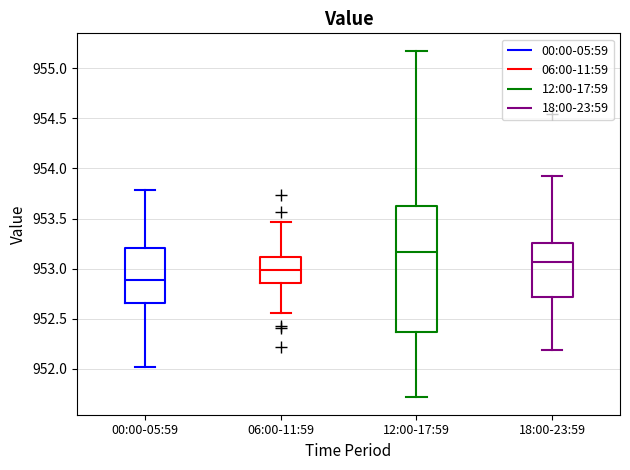

Where does the upper whisker of the box for 12:00-17:59 end on the y-axis? The values are not printed on the chart, so give them approximately, as read against the axis.

955.20